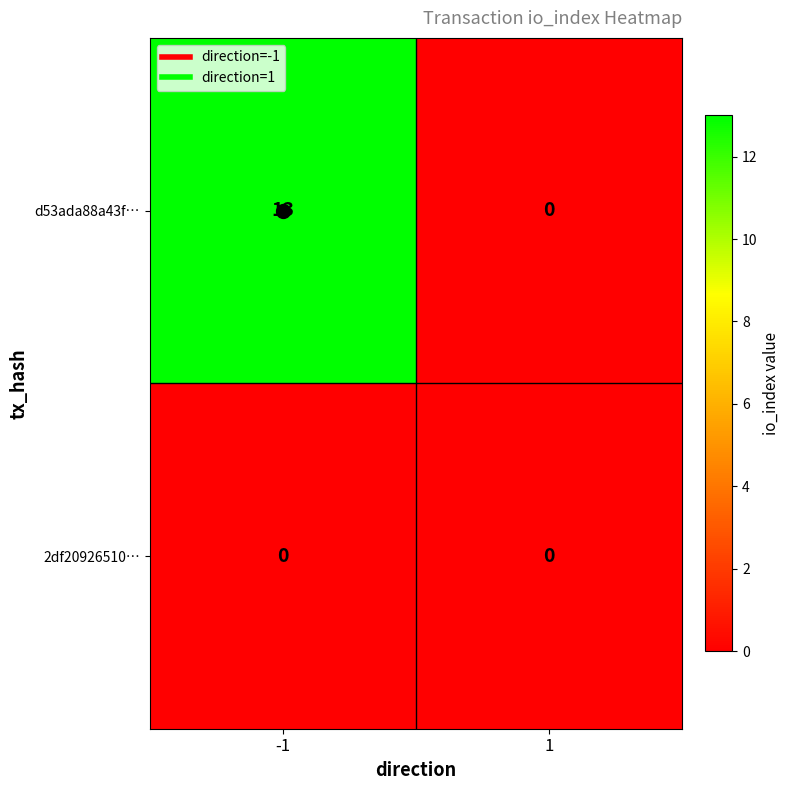

What is the greatest value displayed?

13